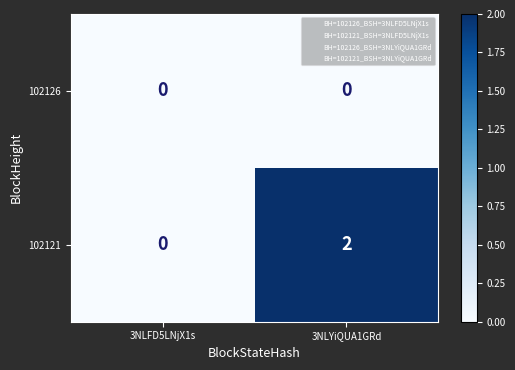

Reading left to right, transcribe all the data shown in this chart.

102126: 0	0
102121: 0	2